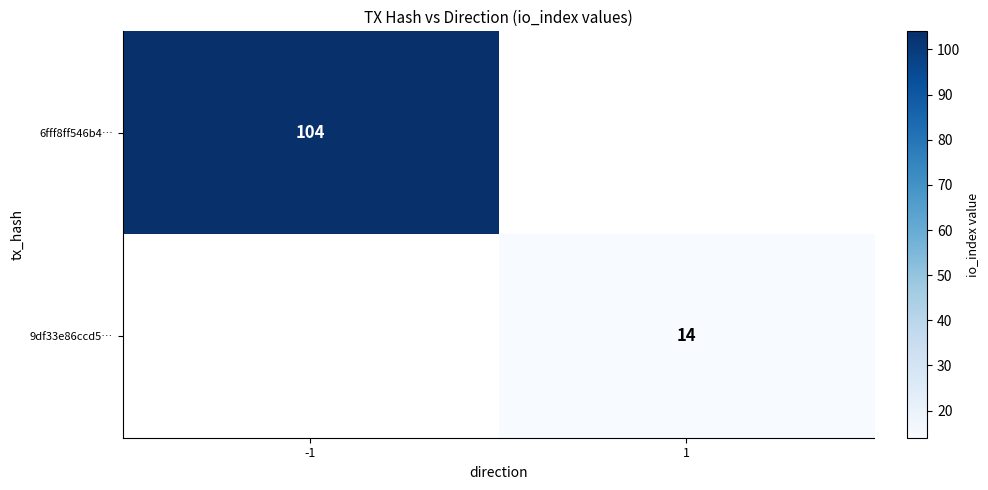

The 6fff8ff546b4… series shows 104 at -1. True or false?

True